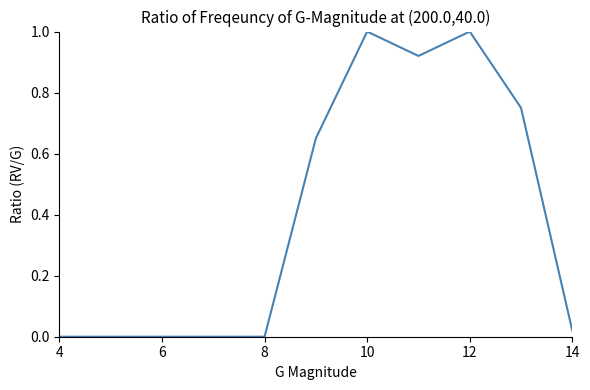

What is the difference between the maximum and minimum values?

1.0